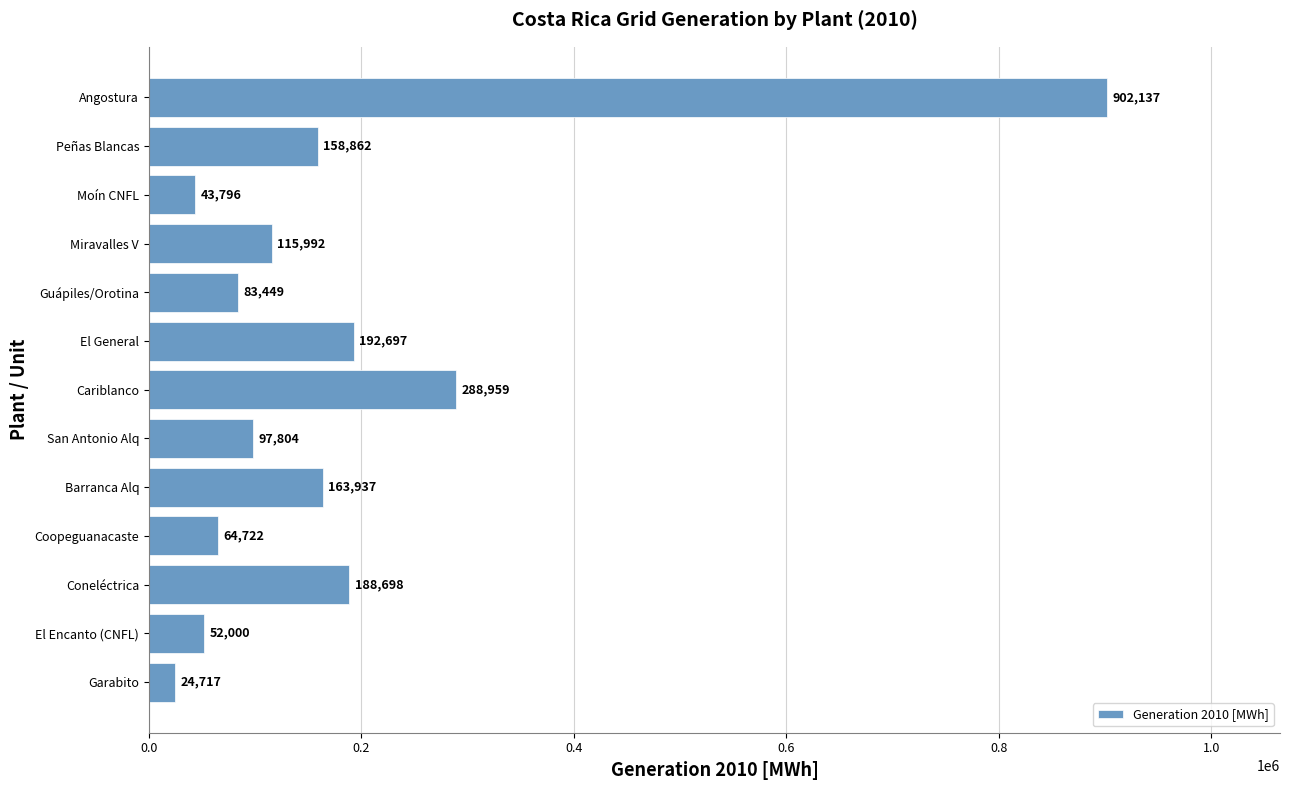

How many data points are above 115991?

7